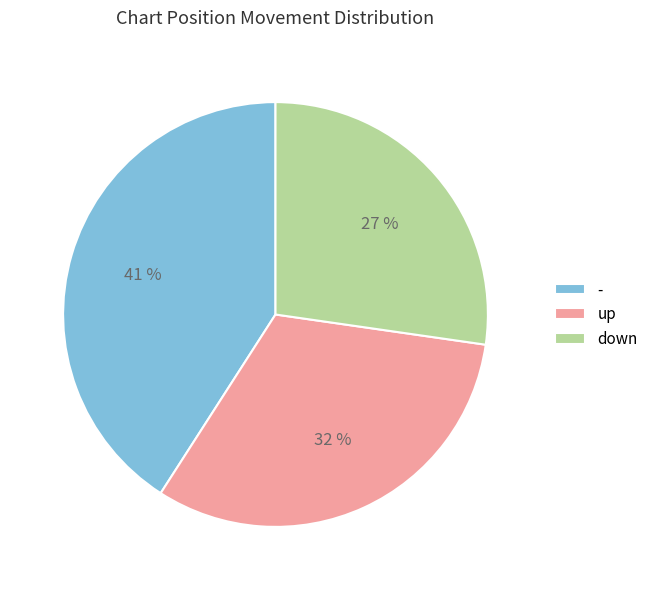

To the nearest percent, what is the average slice percentage?

33%